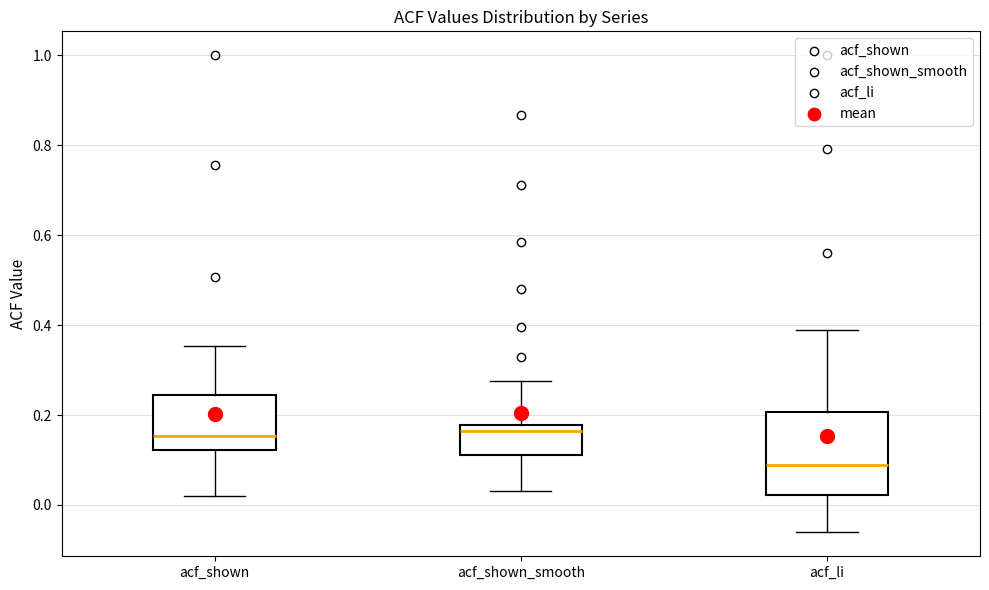

Reading left to right, read every box against the y-axis: the position of its median line, the range the box covers, and the ends of its whiskers. The values are not printed on the chart, so give them approximately, as read against the axis.

acf_shown: median 0.16, box 0.12 to 0.24, whiskers 0.02 to 0.36
acf_shown_smooth: median 0.16, box 0.12 to 0.18, whiskers 0.04 to 0.28
acf_li: median 0.08, box 0.02 to 0.20, whiskers -0.06 to 0.38